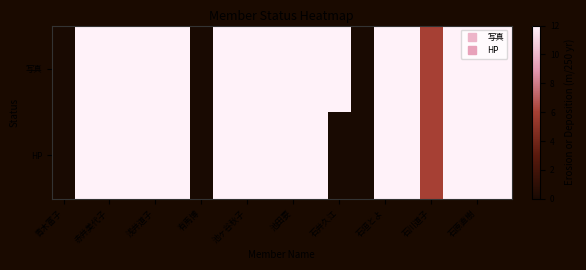

Reading right to left, transcribe all the data shown in this chart.

写真: 12	12	12	6	12	12	0	12	12	12	12	12	12	0	12	12	12	12	12	0
HP: 12	12	12	6	12	12	0	0	12	12	12	12	12	0	12	12	12	12	12	0